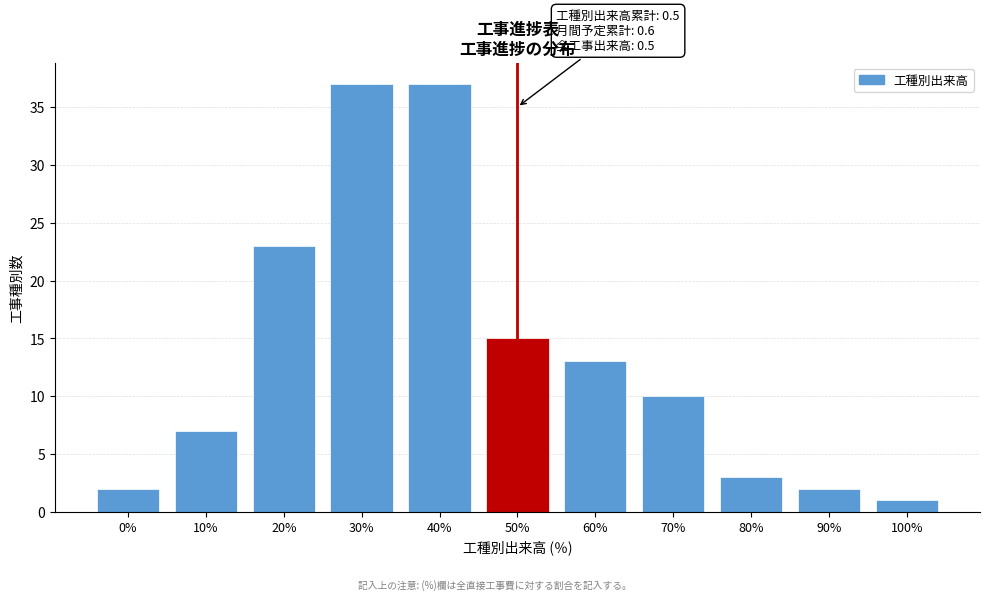

Reading left to right, list all the values displayed in this chart.

2	7	23	37	37	15	13	10	3	2	1